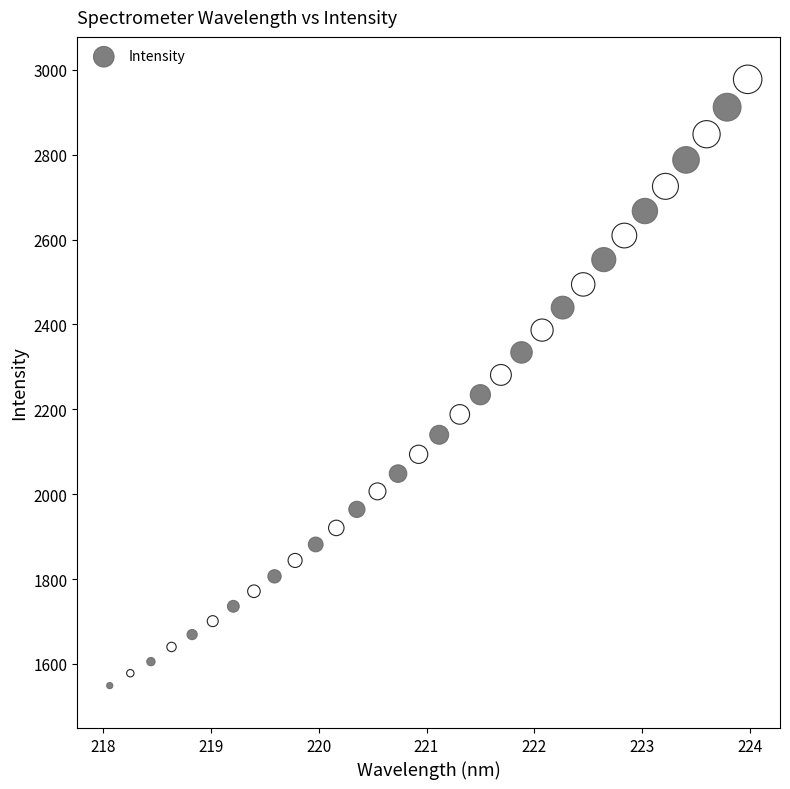

What is the range of Y values (max minus min)?

1428.8